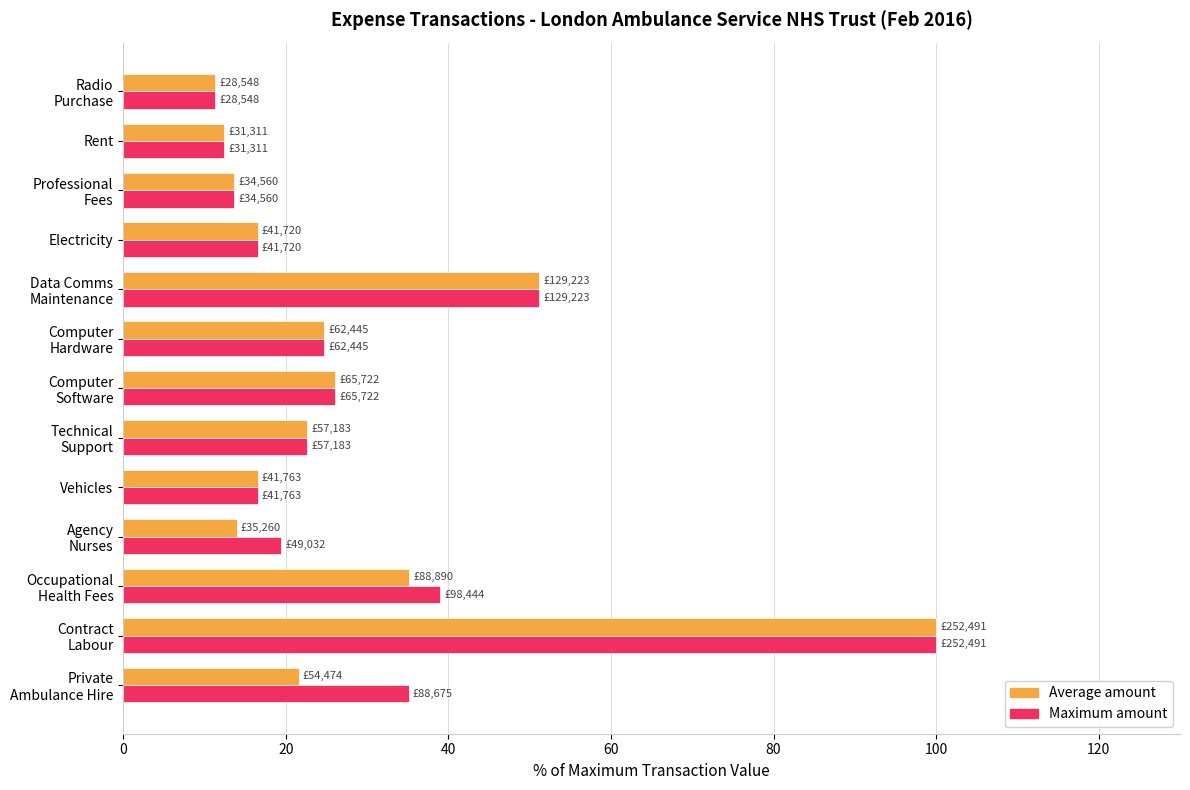

What is the sum of all Maximum amount values?

388.6